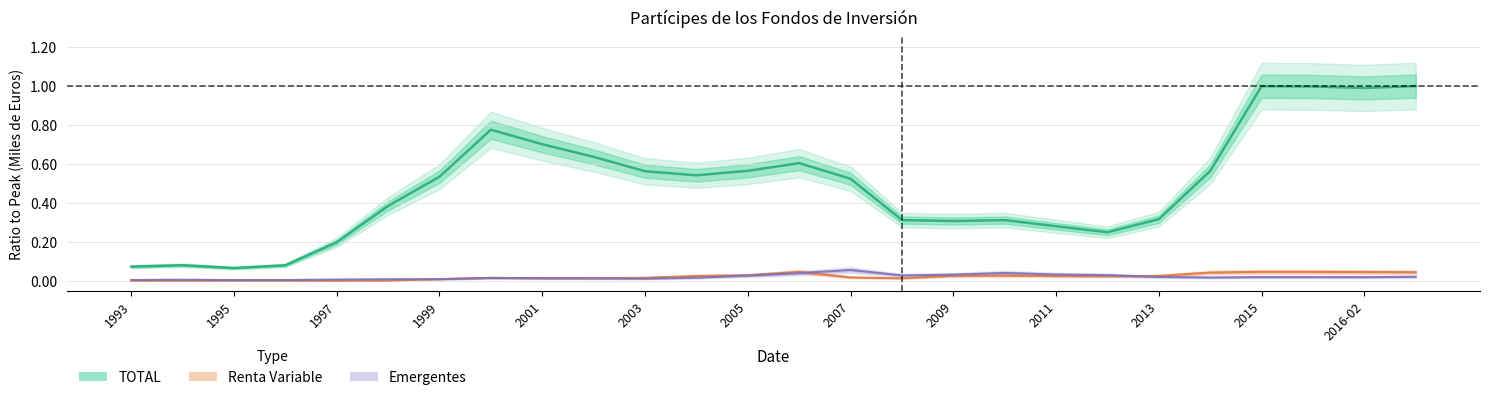

True or false: Renta Variable and TOTAL cross at least once.

False